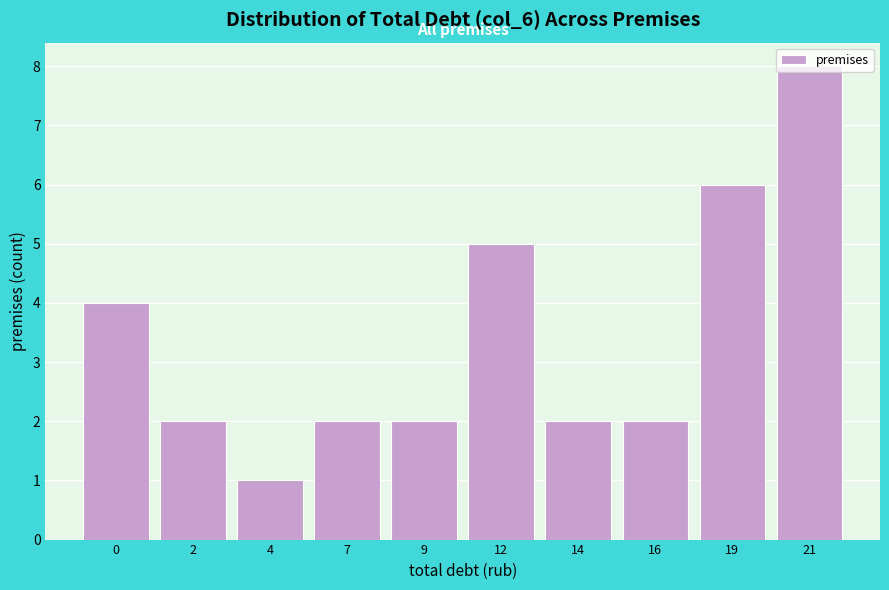

What is the sum of all values?

34